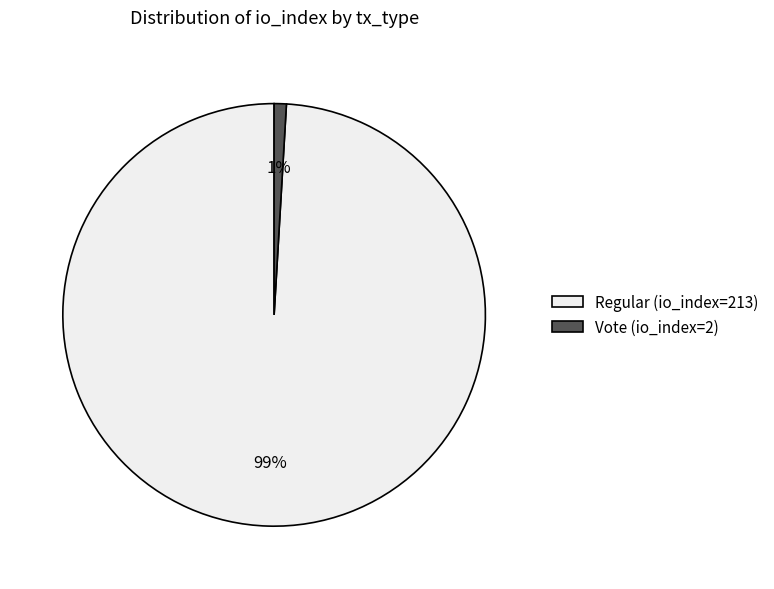

What is the majority slice?

Regular (io_index=213)